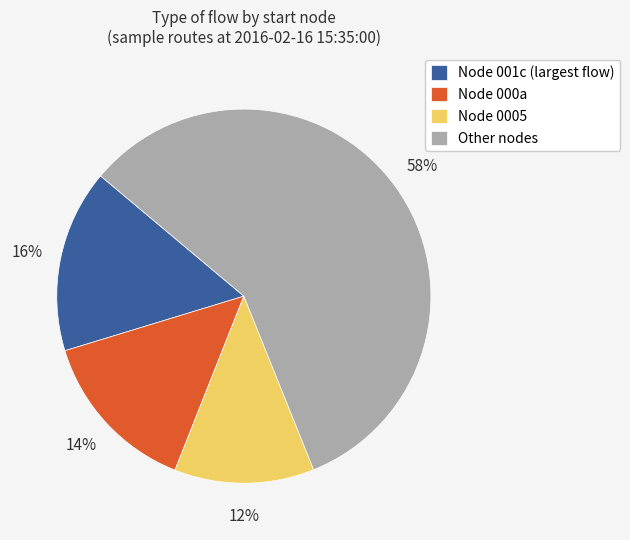

What is the smallest slice in the pie chart?

Node 0005